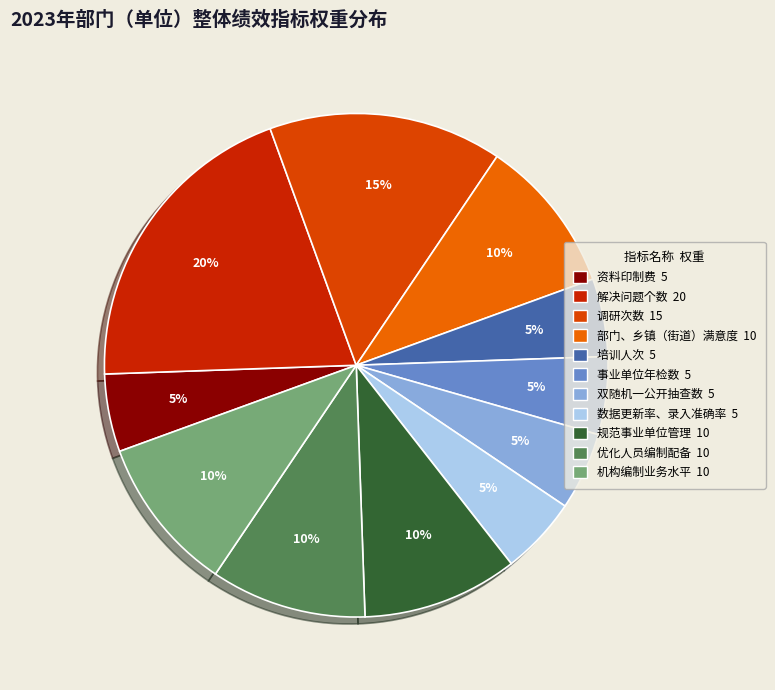

Combined, do 培训人次 and 数据更新率、录入准确率 account for over 50%?

No